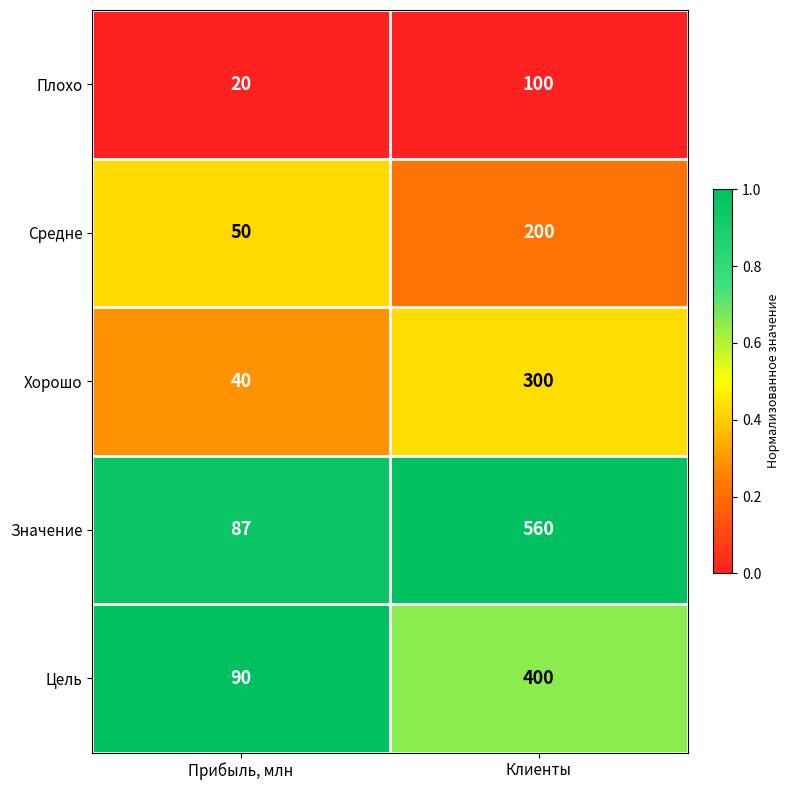

Which series changed the most between Прибыль, млн and Клиенты?

Значение